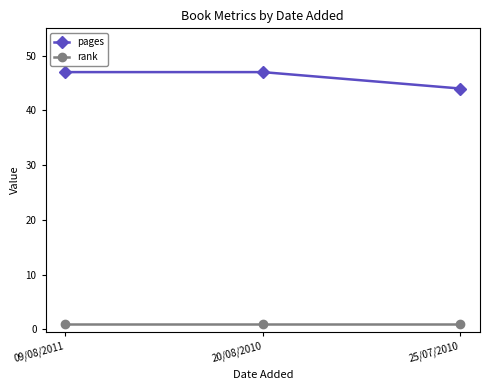

What is the value of the rank point at the 2nd from the left?

1